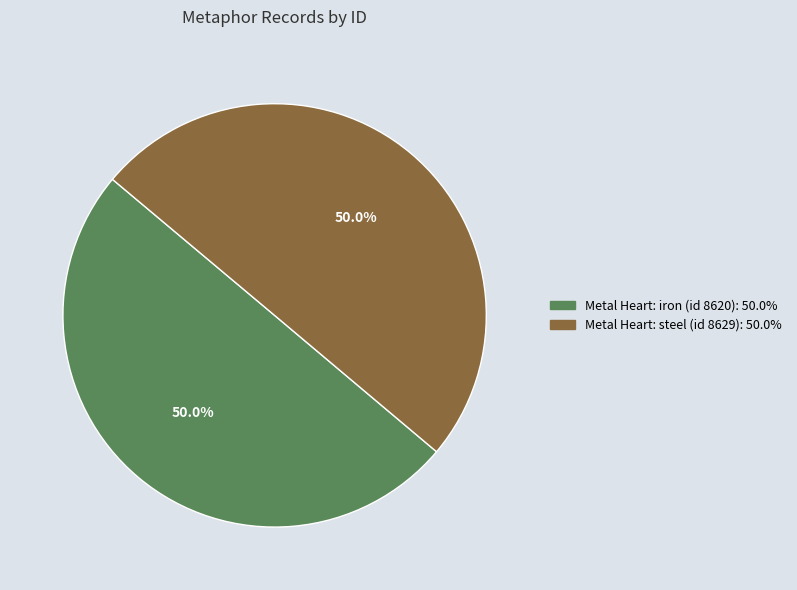

How many slices are in this pie chart?

2